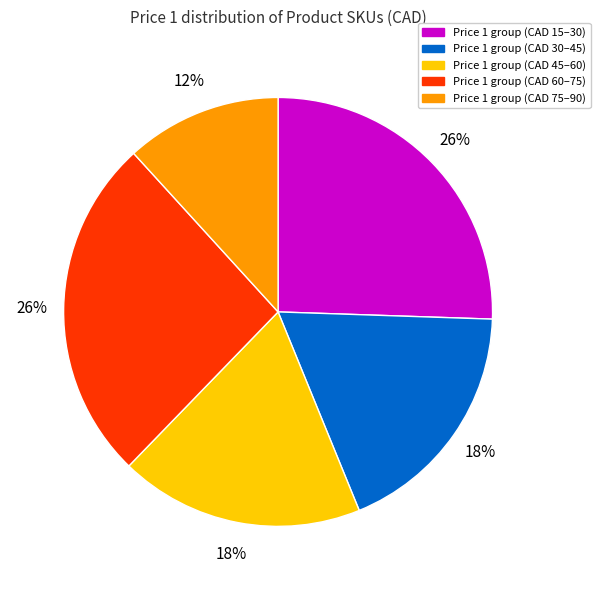

Is there a majority slice in this chart?

No